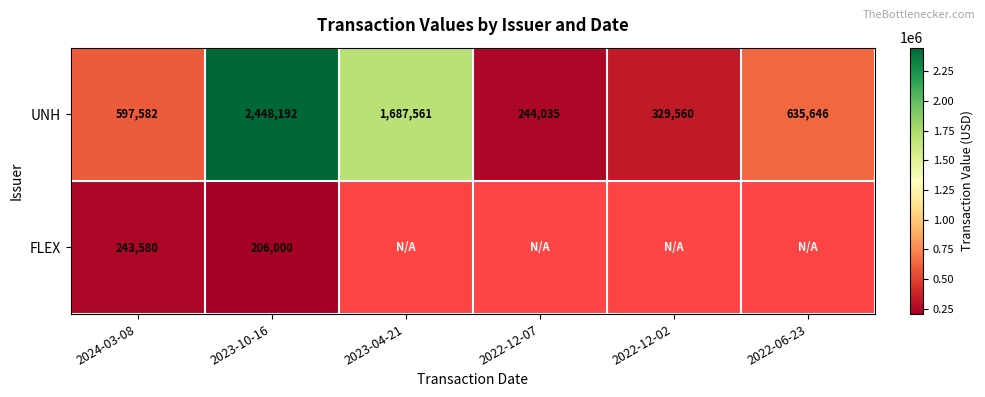

Rank the categories by UNH value from highest to lowest.

2023-10-16, 2023-04-21, 2022-06-23, 2024-03-08, 2022-12-02, 2022-12-07